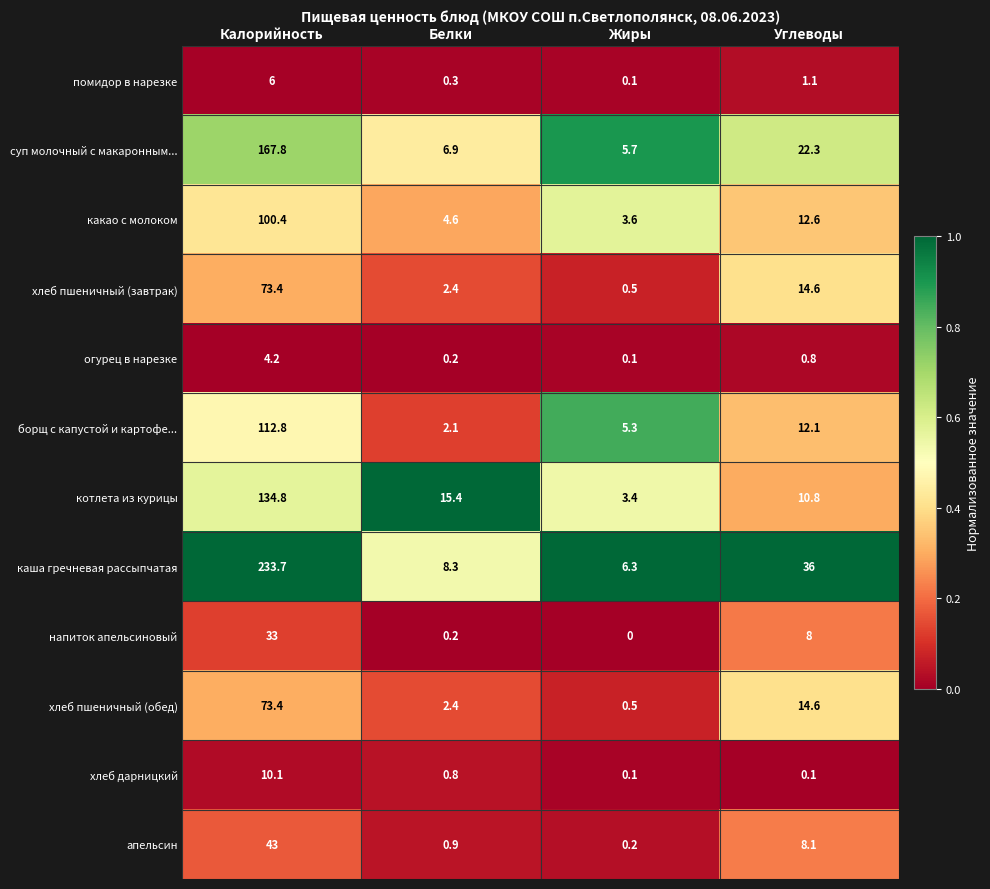

What is the difference between the second highest and second lowest values in the апельсин series?

7.2